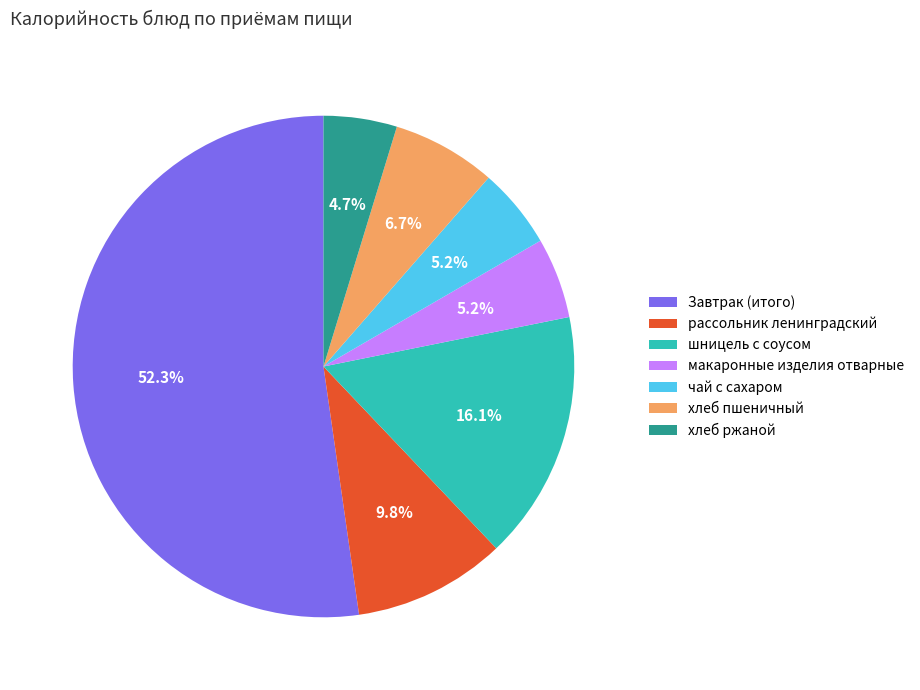

What percentage is NOT represented by шницель с соусом?

83.9%